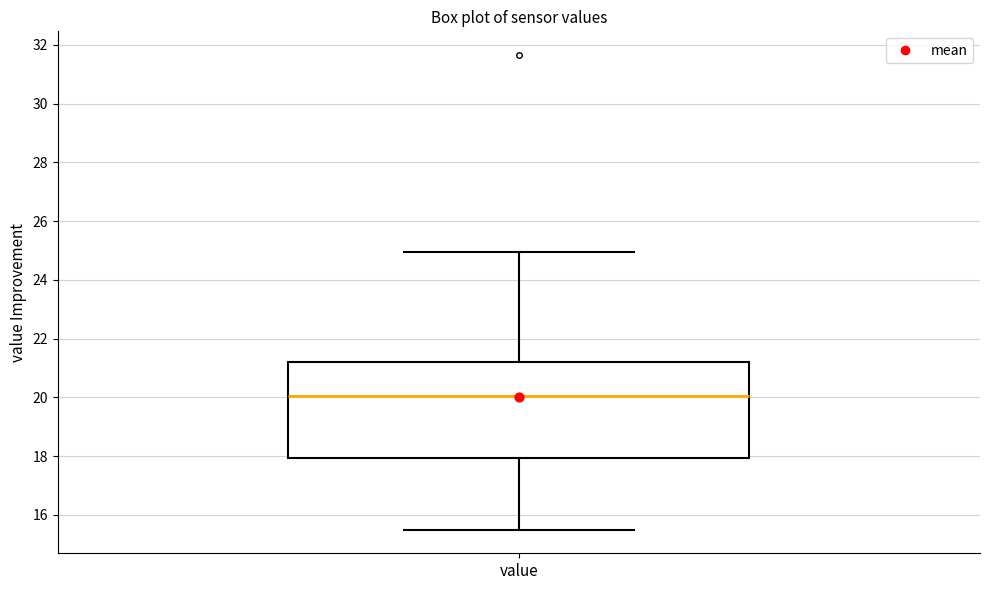

Transcribe this box plot: give where the median line is, the range the box spans, and where the two whiskers end, as read against the y-axis. The values are not printed on the chart, so give them approximately, as read against the axis.

median 20.0, box 18.0 to 21.2, whiskers 15.6 to 25.0